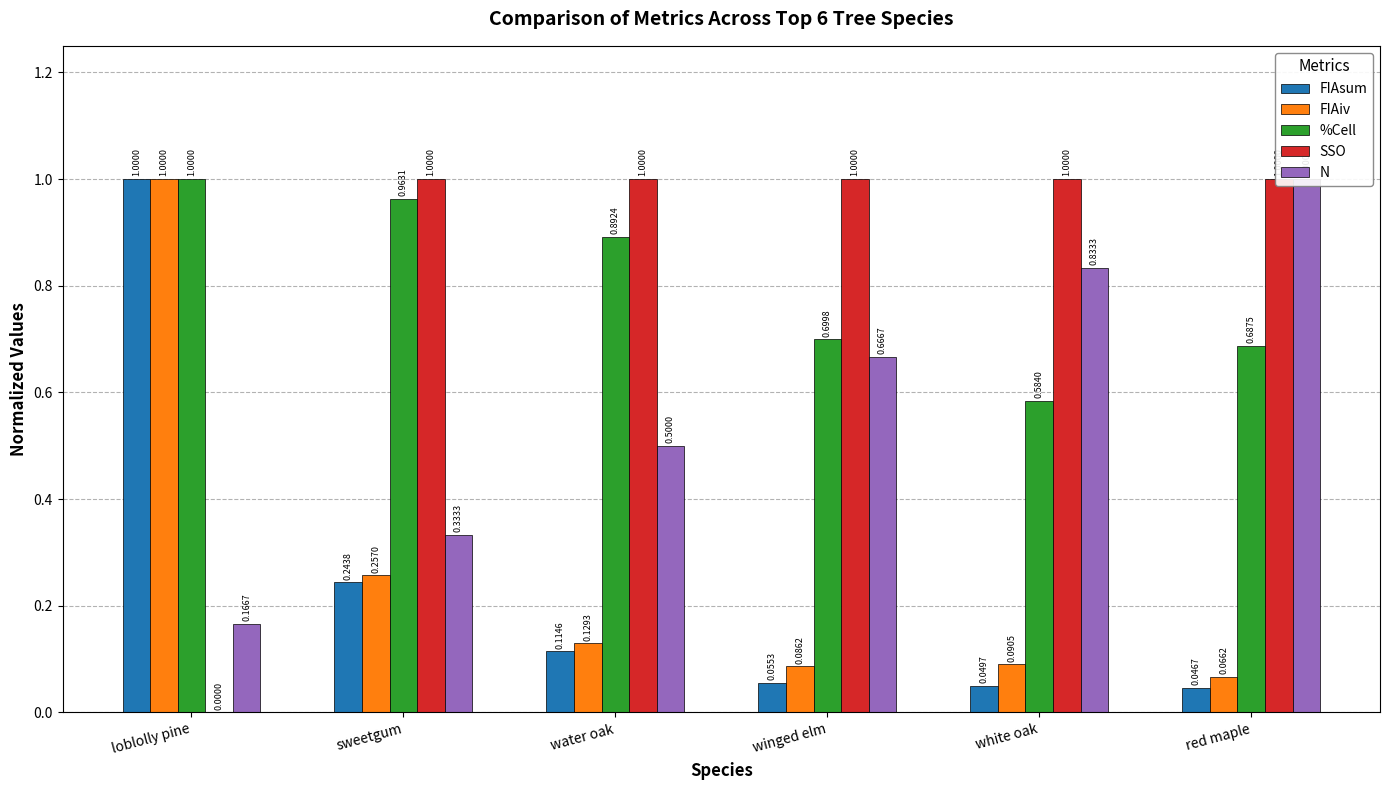

What is the average value of the FIAiv series?

0.3